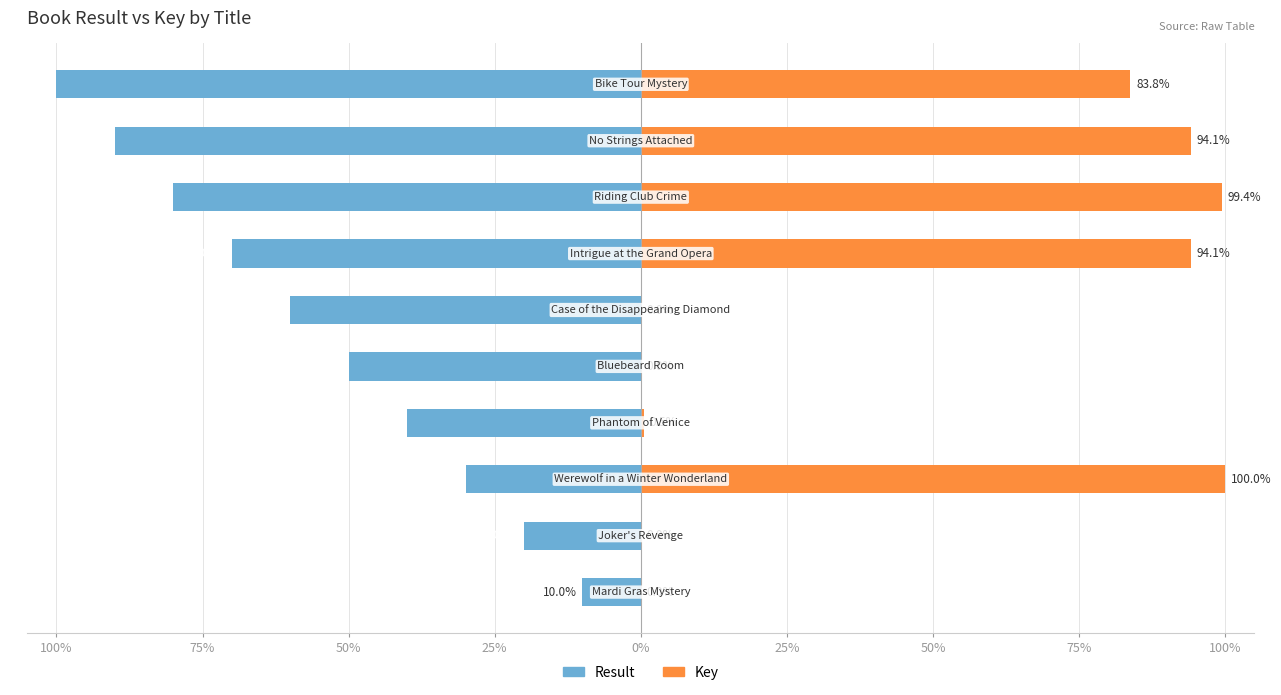

What is the difference between the Key values at 25% and 50%?

94.1